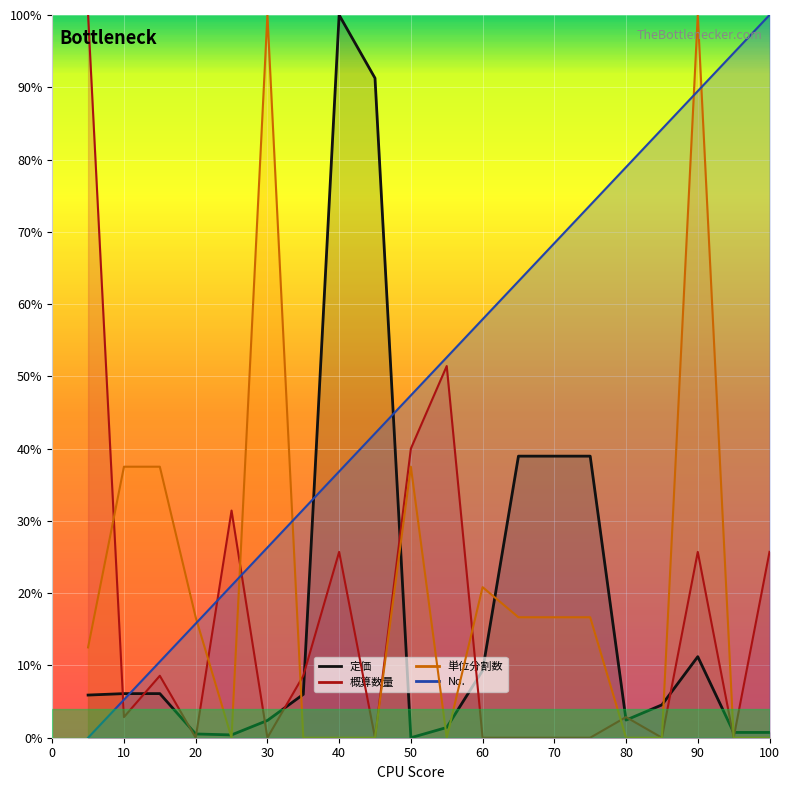

How many values in 定価 are above zero?

19